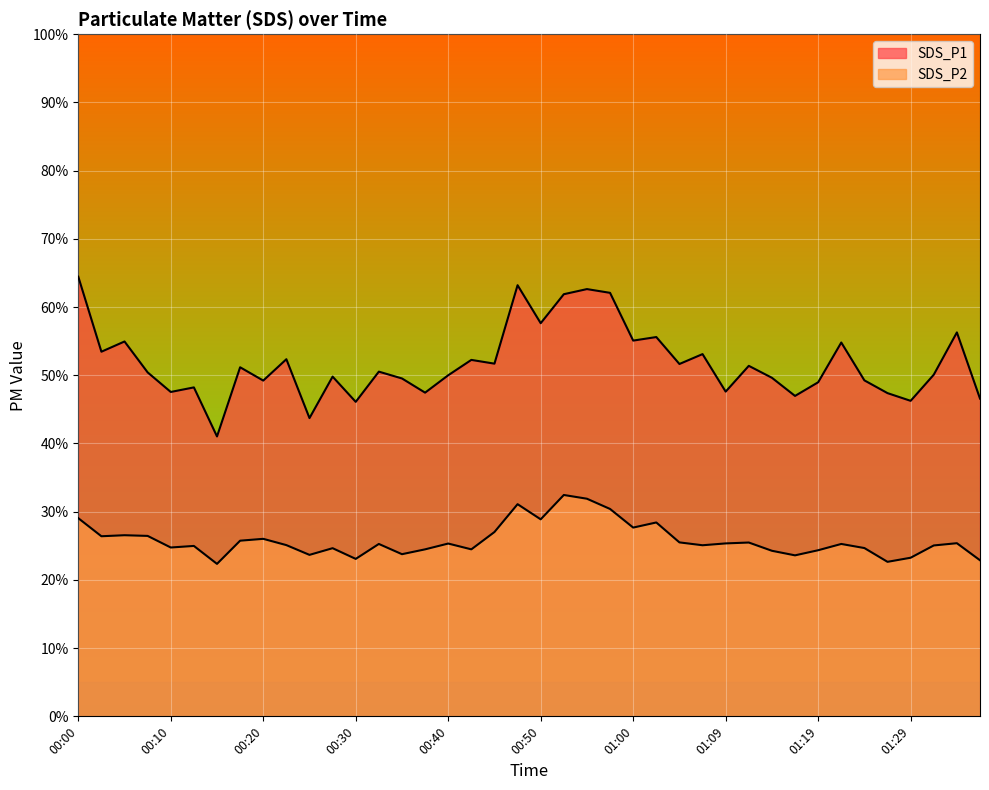

What is the average value of the SDS_P1 series?

51.8